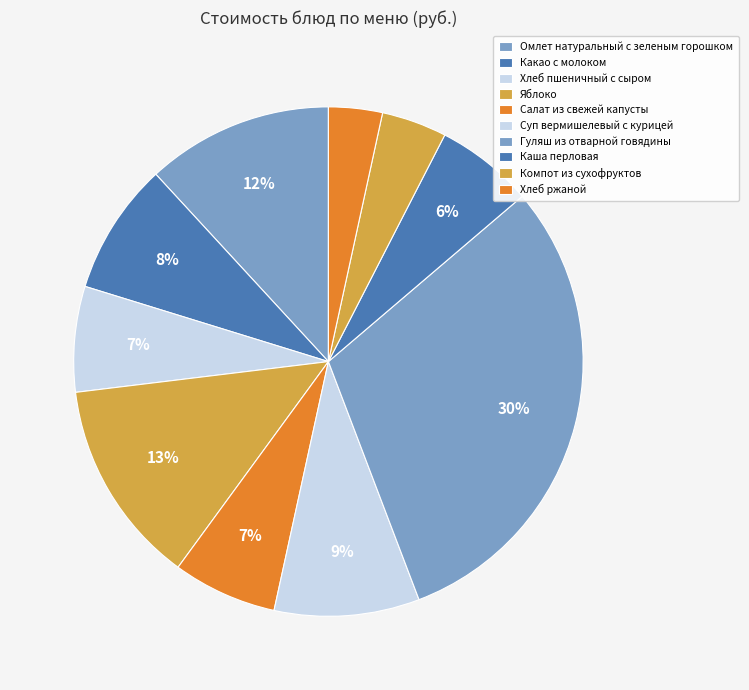

Is there a majority slice in this chart?

No